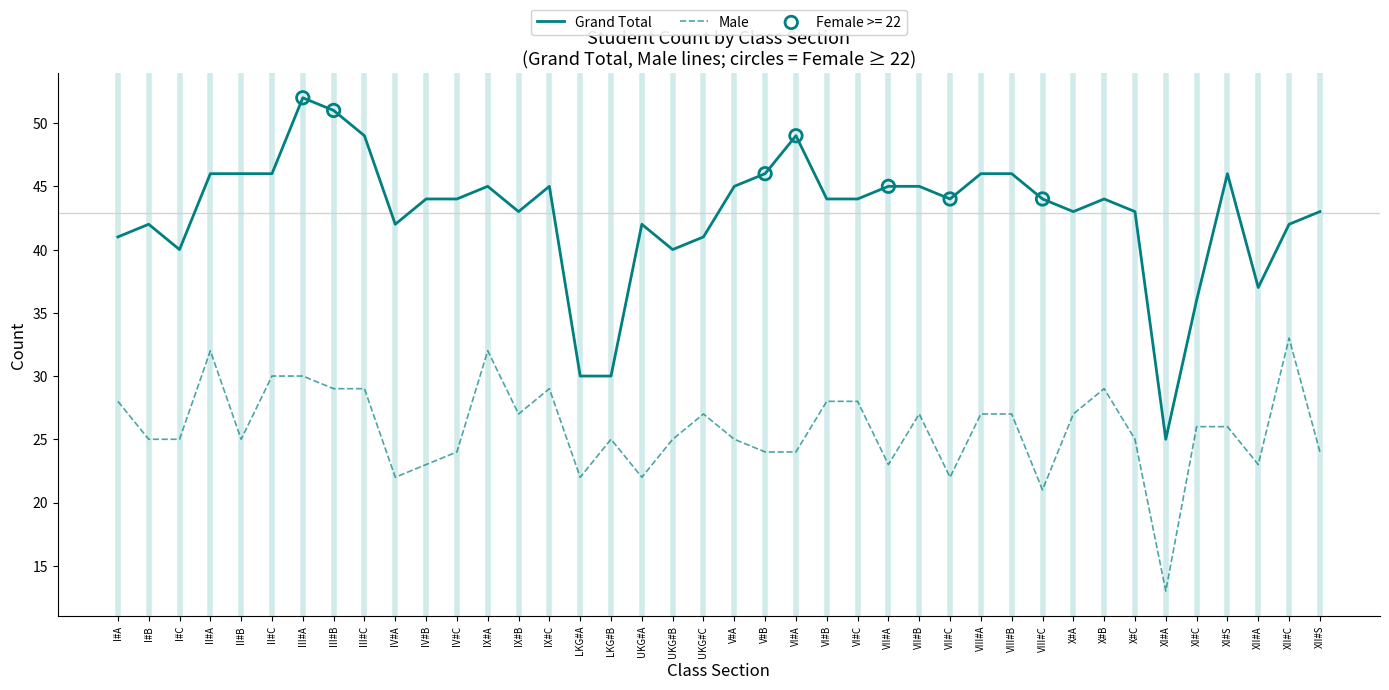

Is the value of Grand Total at VI#C greater than the value of Male at II#B?

Yes